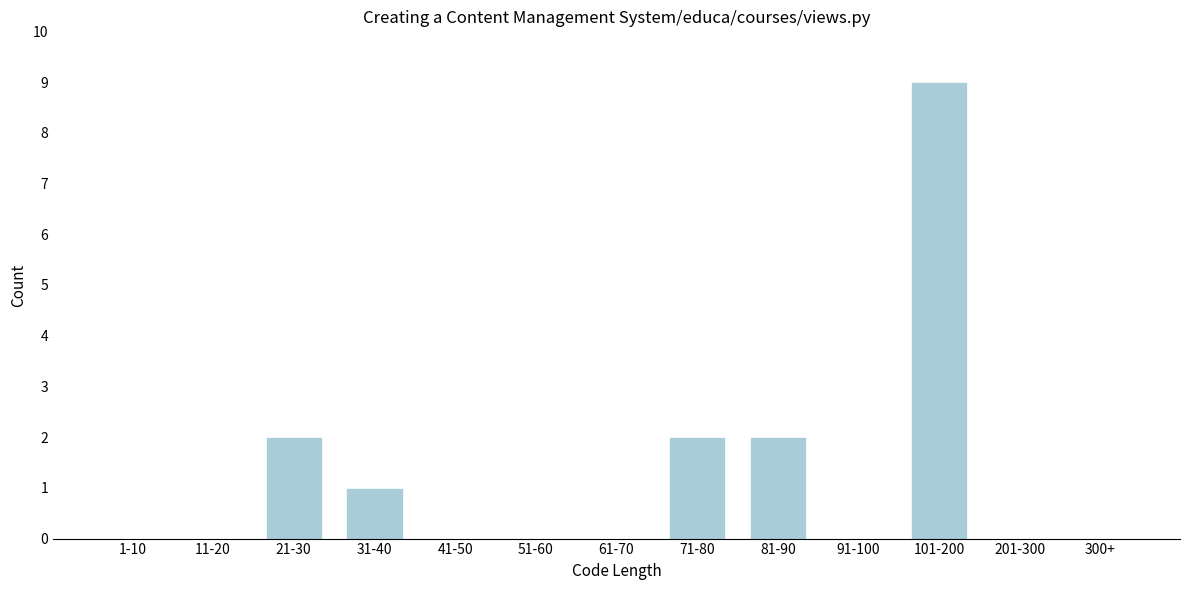

Reading right to left, what are all the values shown in this chart?

300+=0	201-300=0	101-200=9	91-100=0	81-90=2	71-80=2	61-70=0	51-60=0	41-50=0	31-40=1	21-30=2	11-20=0	1-10=0